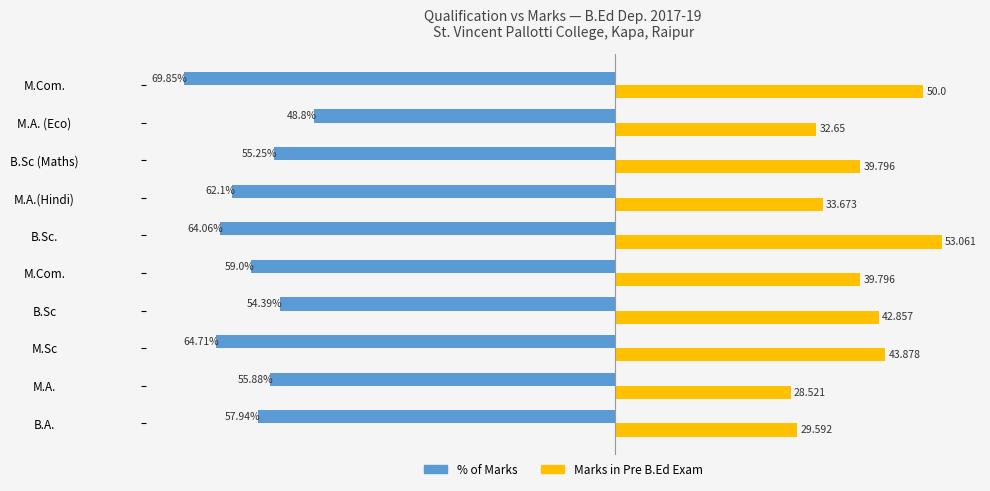

What position from the right is 0?

6